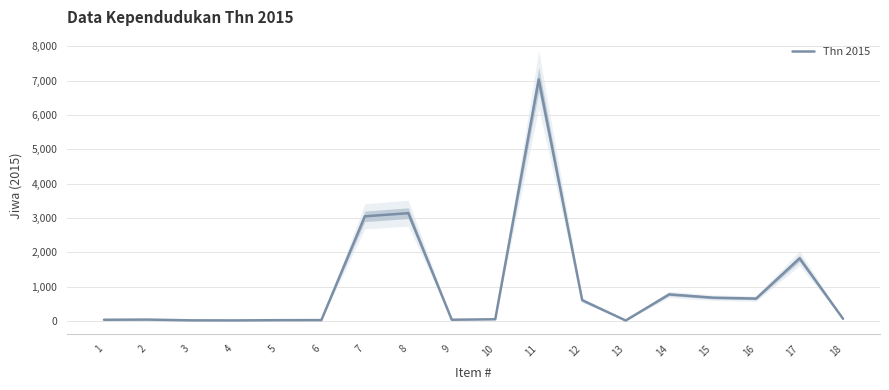

What is the value of the 6th point from the left?

29